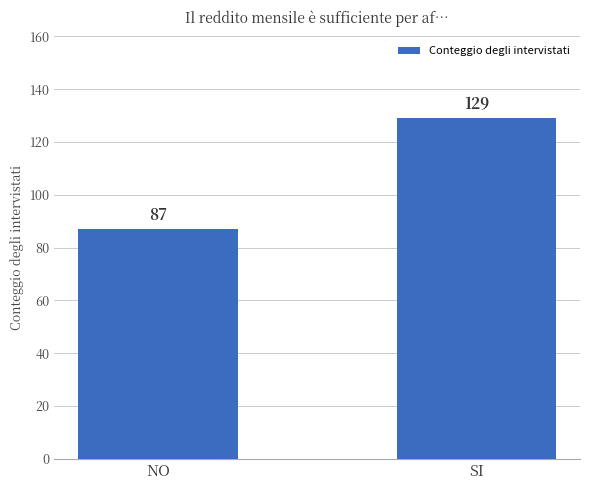

Approximately how many times larger is the value at SI compared to NO?

1.5